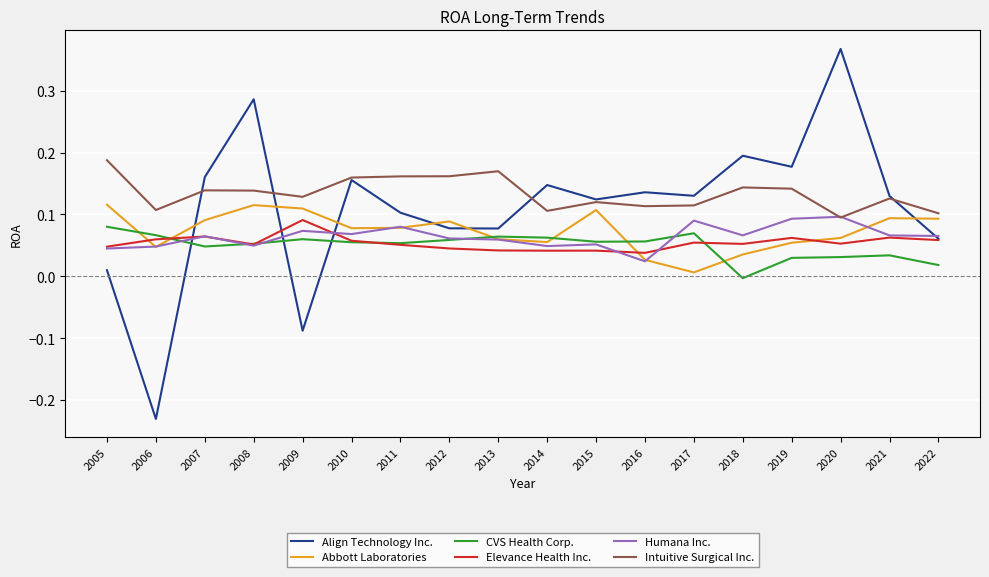

Where is the first local maximum for Abbott Laboratories?

2008